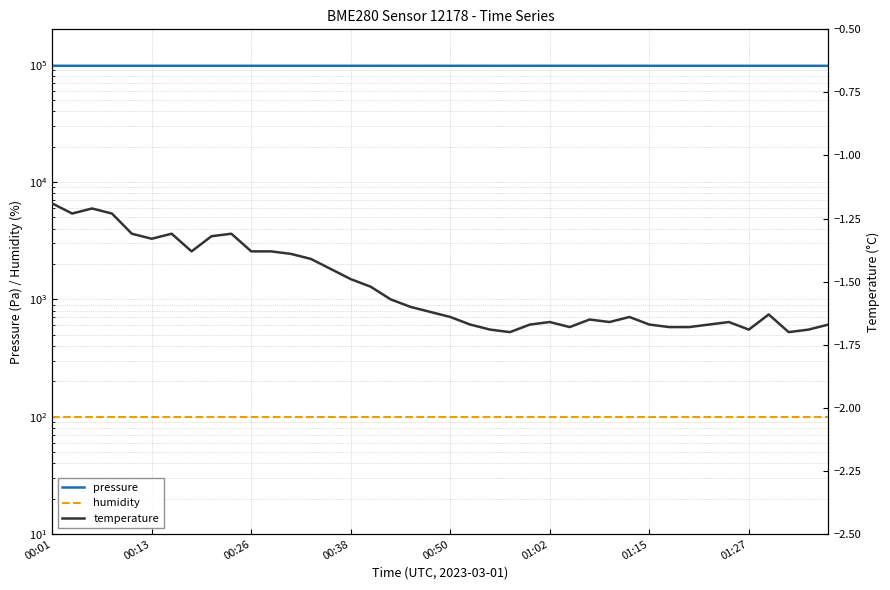

Rank the series by their maximum value, from lowest to highest.

temperature, humidity, pressure